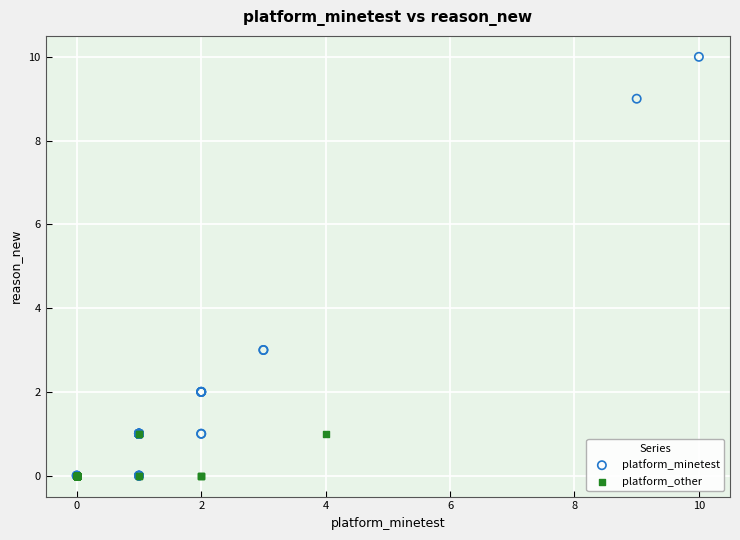

Which series contains the highest Y value?

platform_minetest